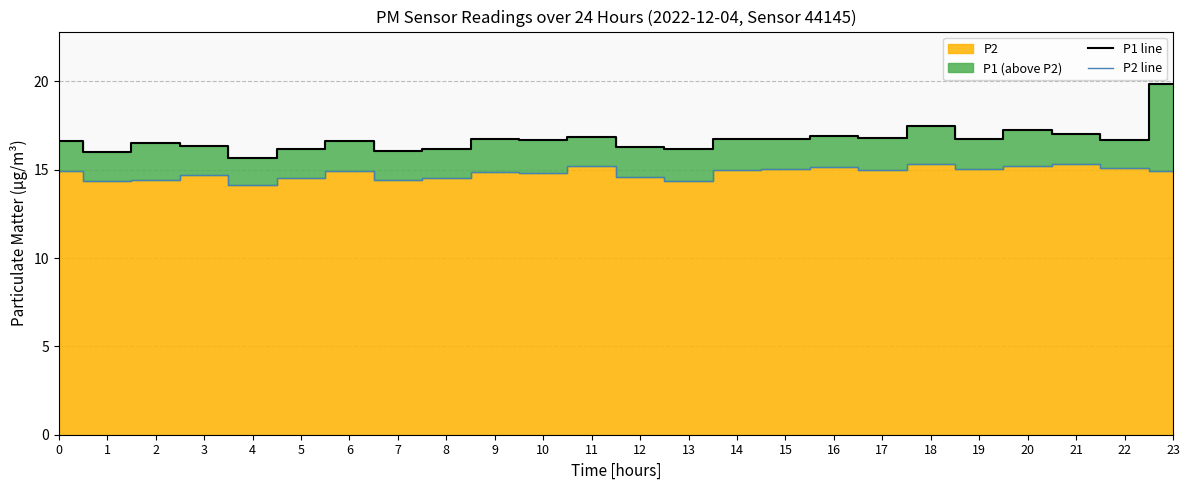

What is the minimum value for P2 line?

14.2